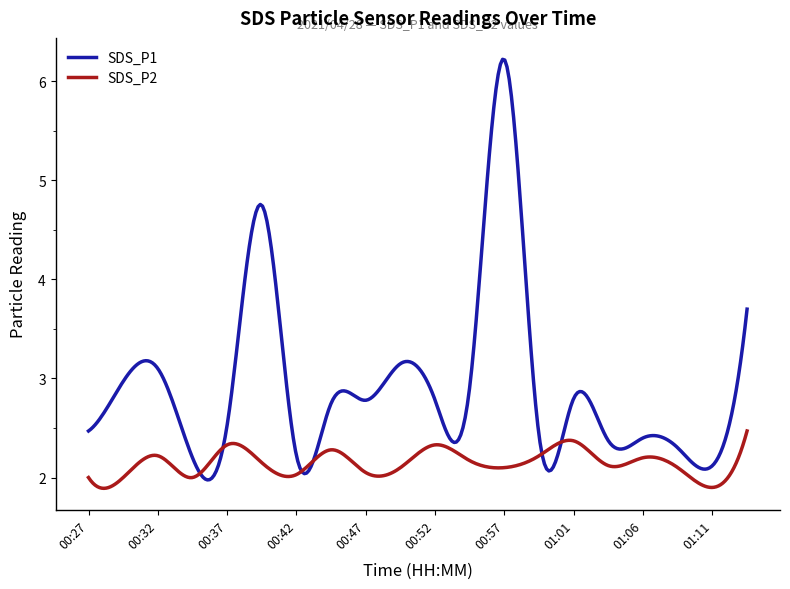

Which series has the largest total across all categories?

SDS_P1